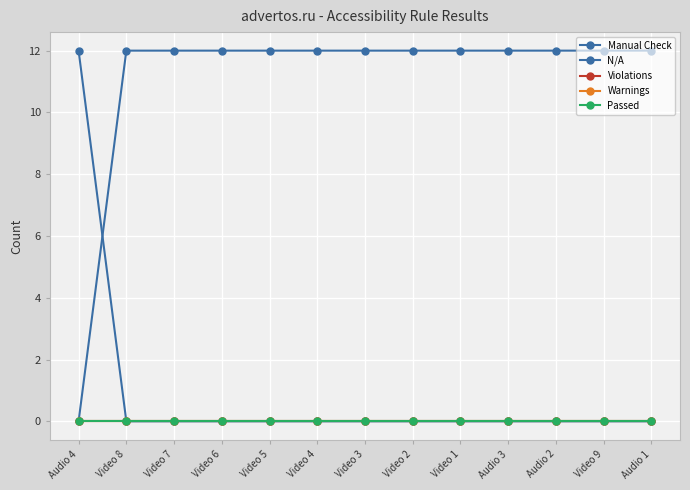

Is the value of Warnings at Video 8 greater than the value of Manual Check at Audio 4?

No